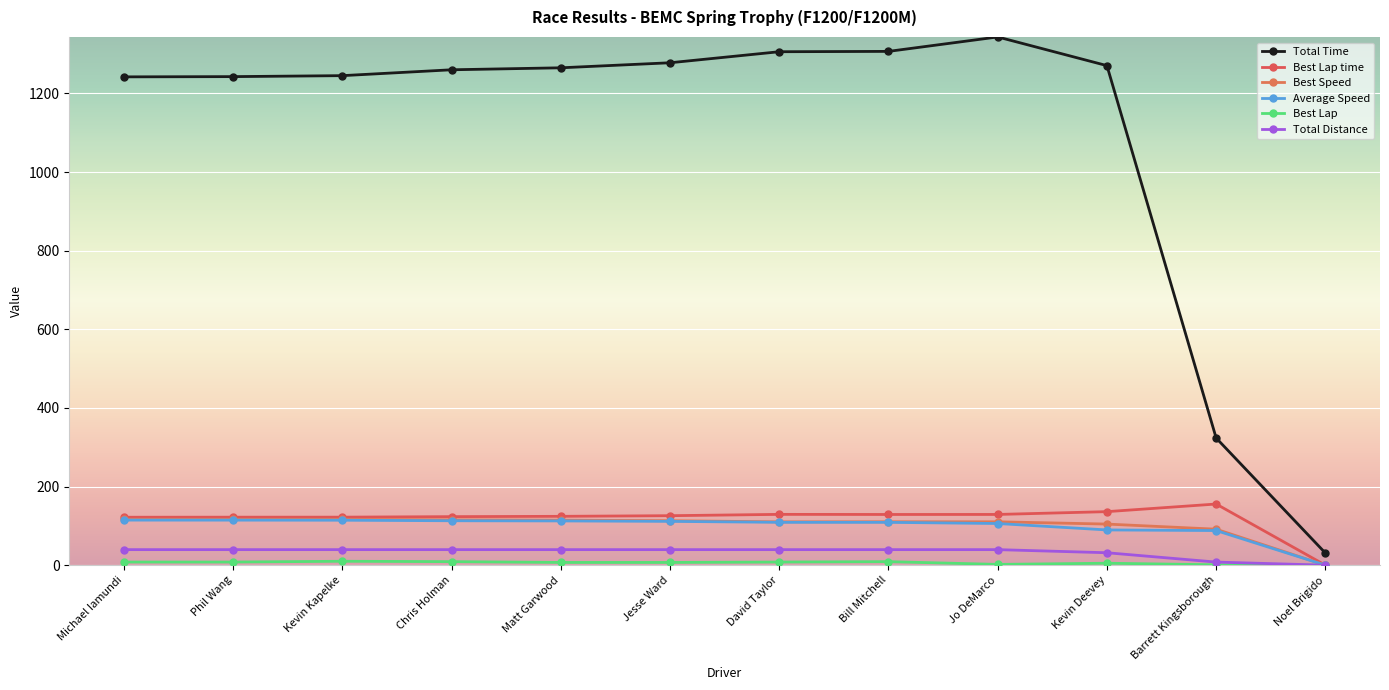

At Kevin Kapelke, list the series in order from largest to smallest.

Total Time, Best Lap time, Best Speed, Average Speed, Total Distance, Best Lap